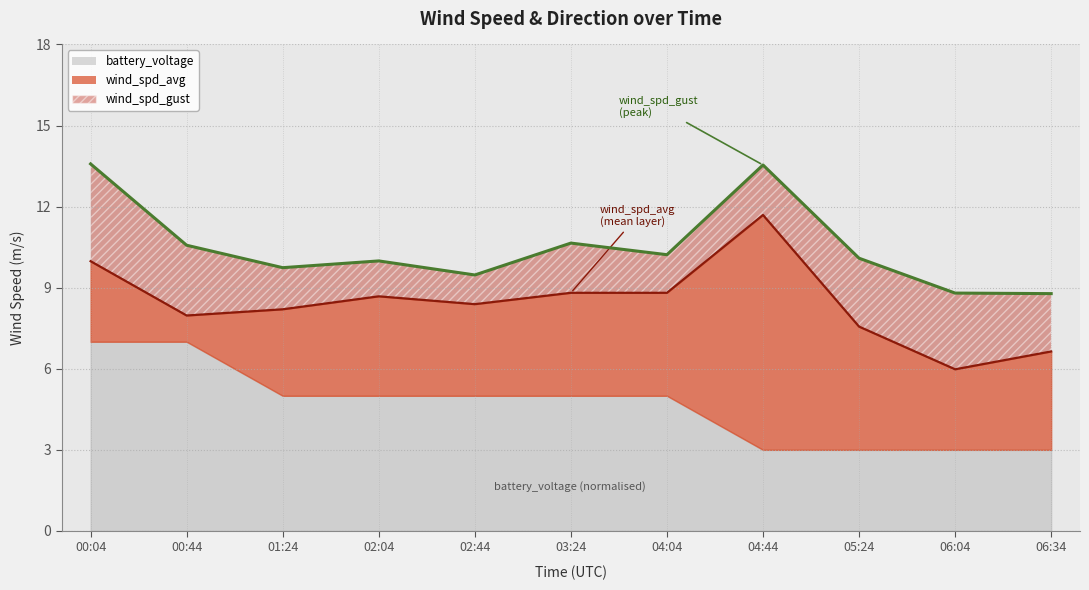

How many data points does each series have?

11